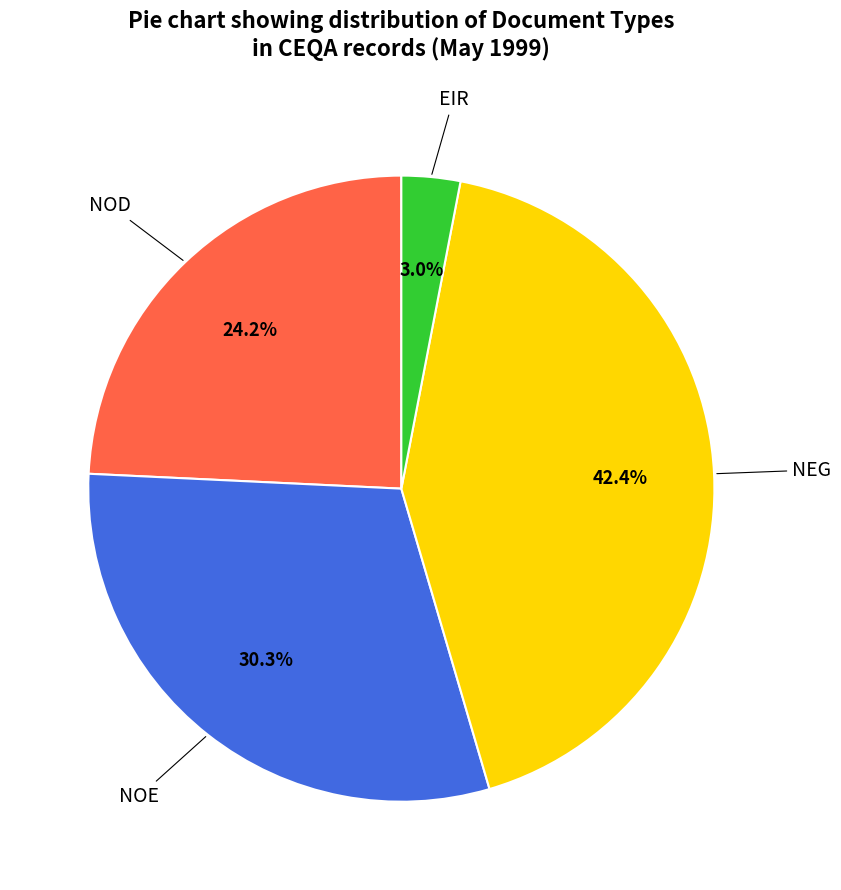

Is there any slice that represents more than half of the pie?

No